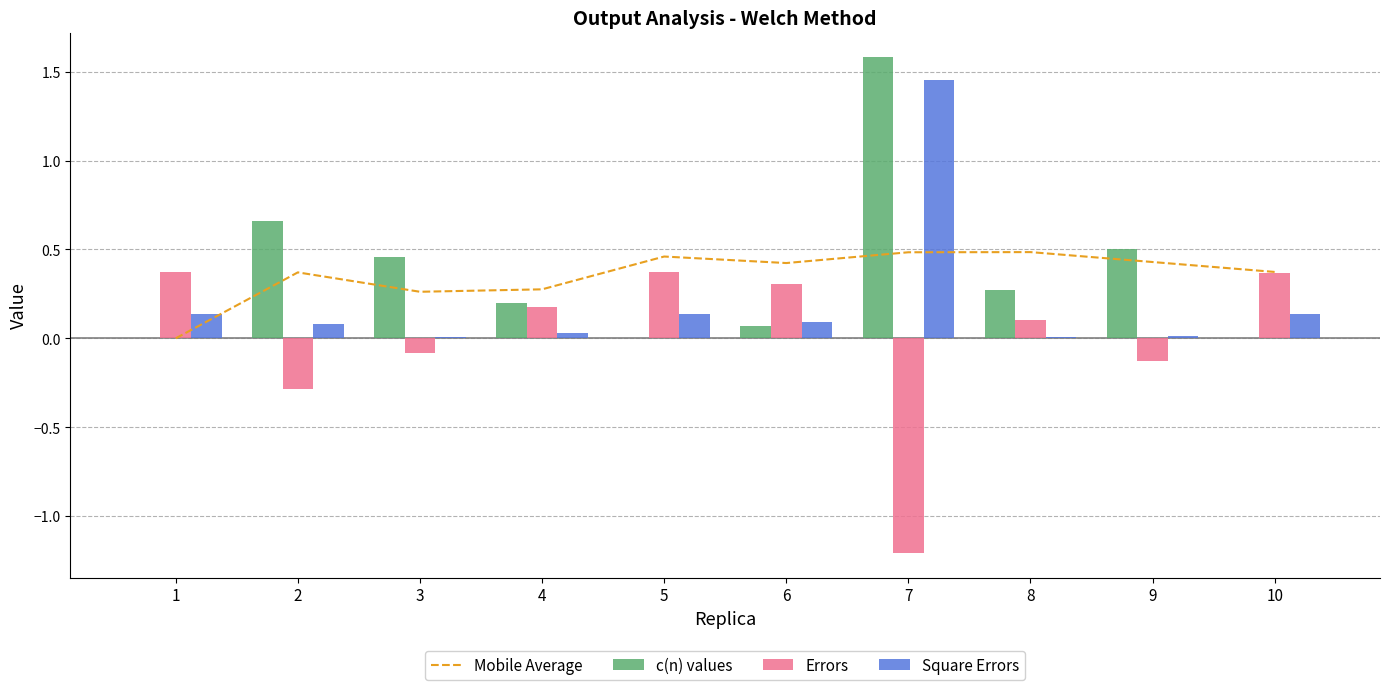

Are the bars grouped side by side (vs. stacked)?

Yes